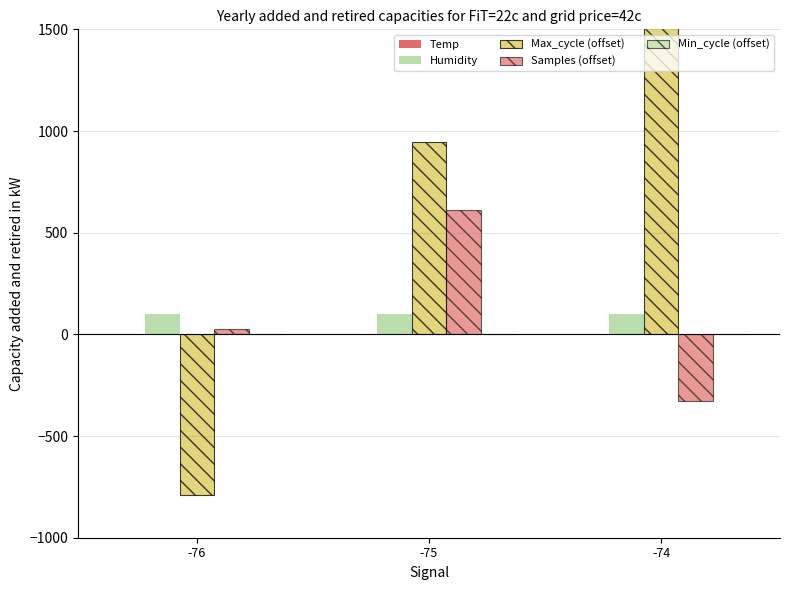

Reading left to right, transcribe all the data shown in this chart.

Temp: -76=3.2	-75=3.2	-74=3.2
Humidity: -76=99.9	-75=99.9	-74=99.9
Max_cycle (offset): -76=-790.0	-75=943.6	-74=1536.2
Samples (offset): -76=26.7	-75=610.9	-74=-328.8
Min_cycle (offset): -76=0.0	-75=0.0	-74=0.0